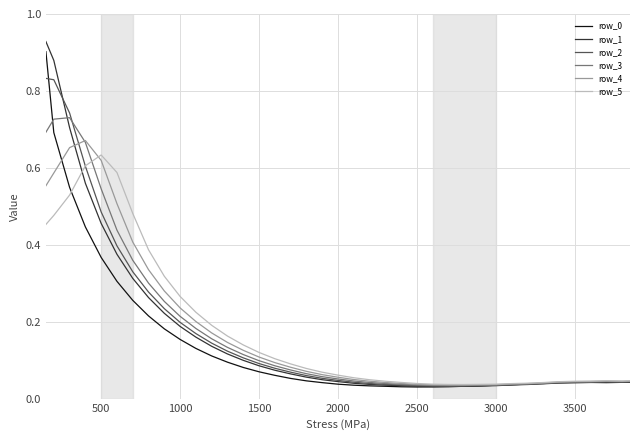

Which series has the largest range (max minus min)?

row_1